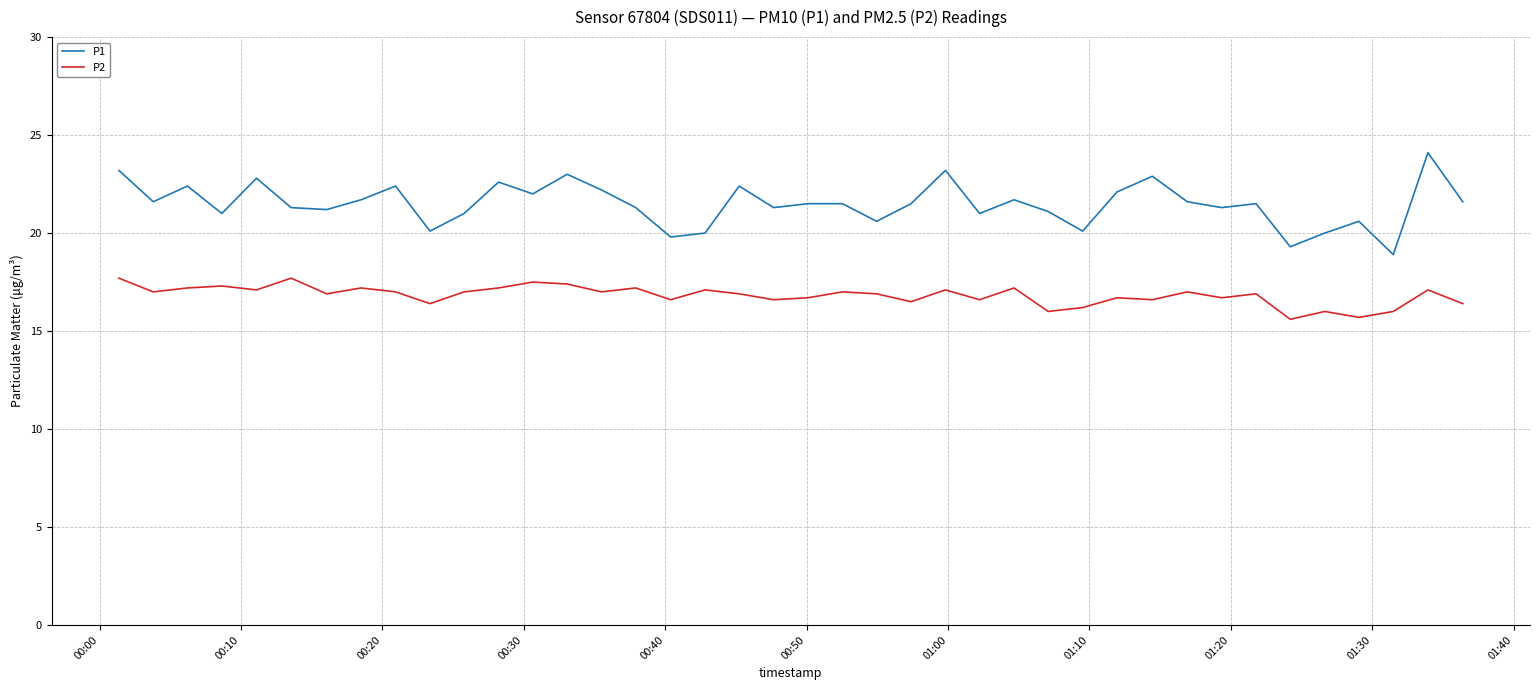

List the series in order of their peak value, highest first.

P1, P2